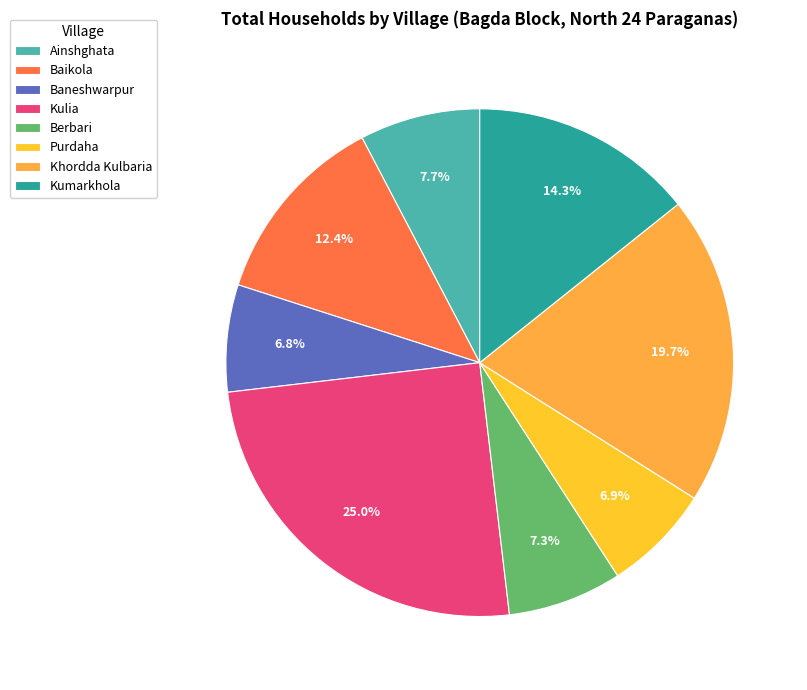

To the nearest percent, what is the difference between the largest and smallest slice percentages?

18%